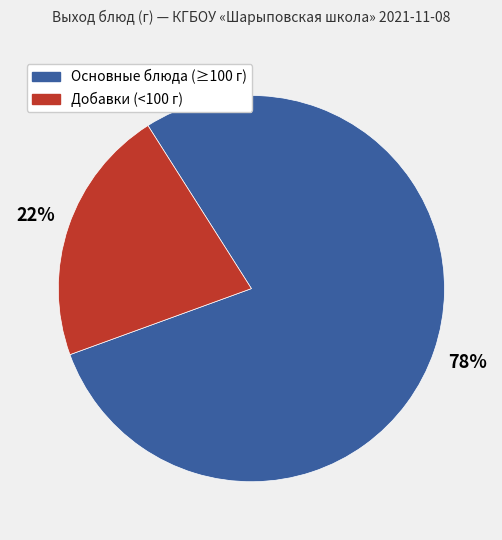

Does any single category account for the majority?

Yes